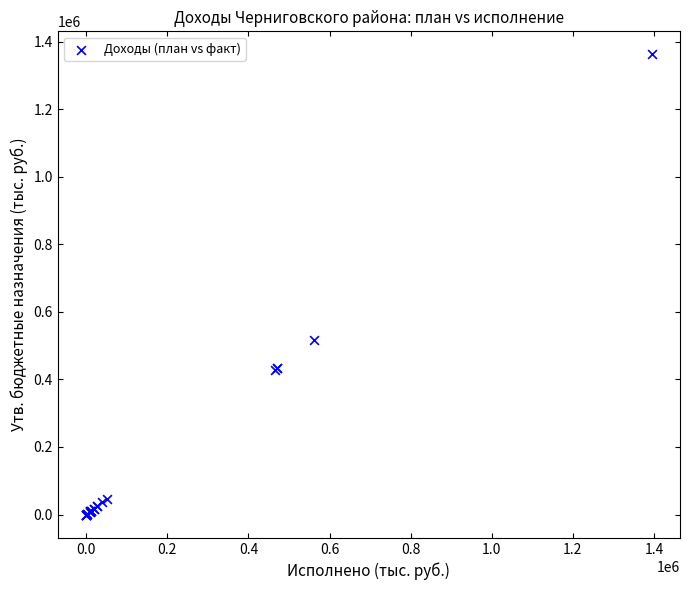

What Y value in the scatter plot is closest to 680710?

515949.0